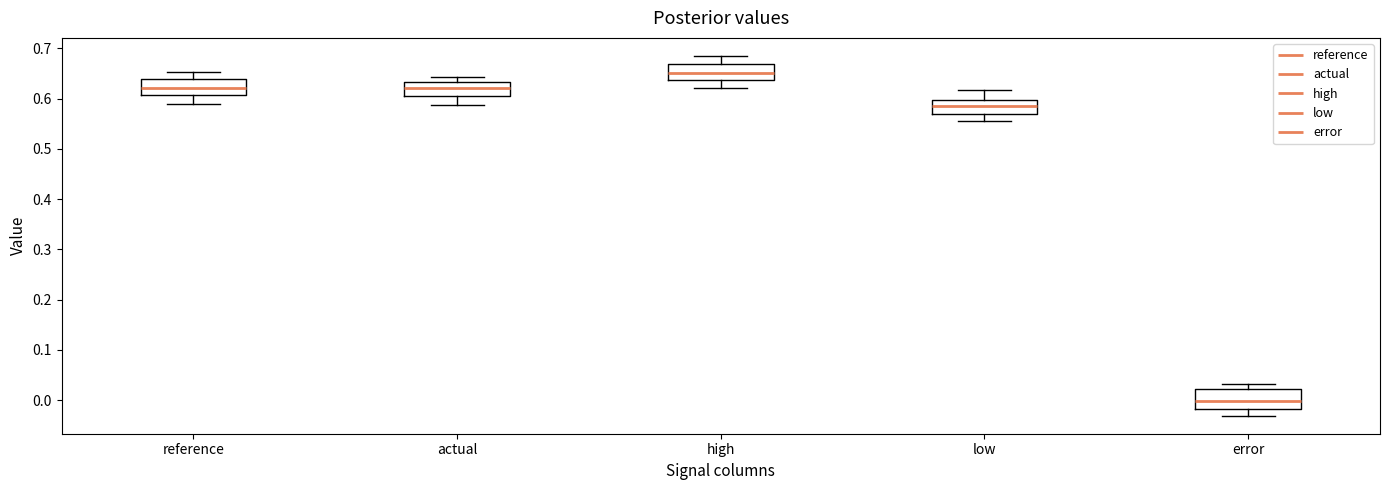

Where does the median line of the box for reference sit on the y-axis? The values are not printed on the chart, so give them approximately, as read against the axis.

0.62